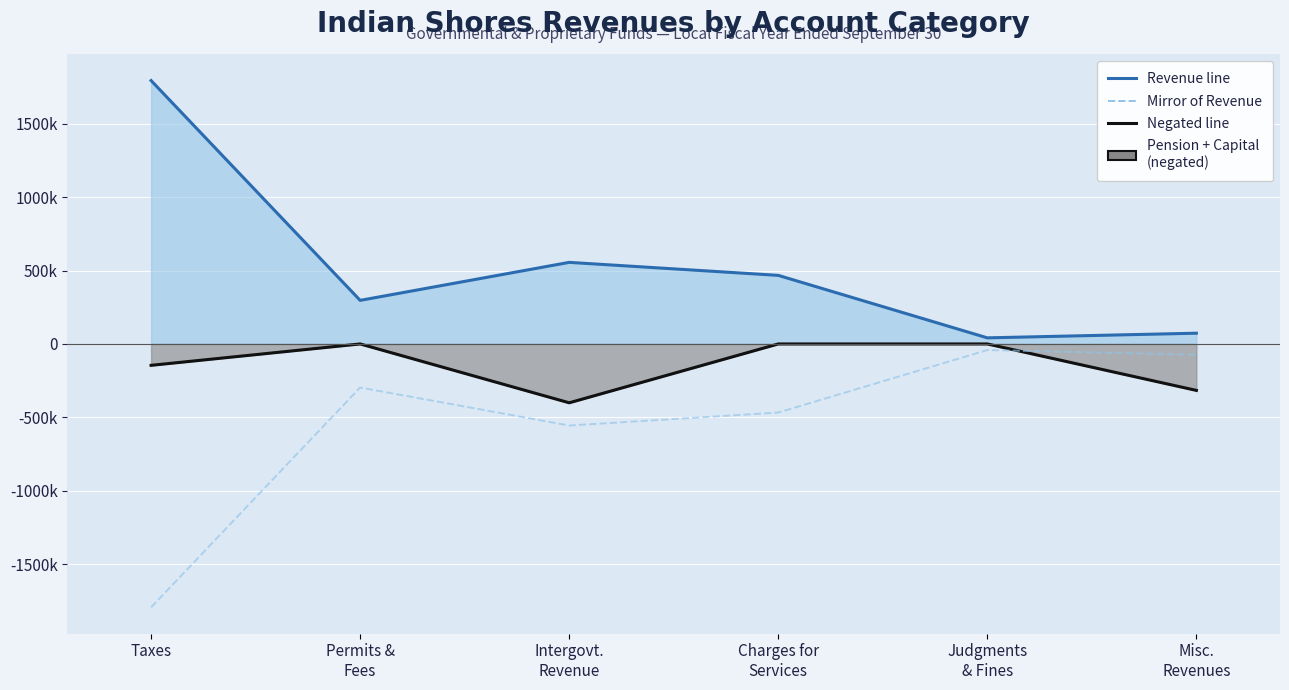

Where do Mirror of General+Special+Capital and Pension + Capital negated (line) first cross each other?

Judgments
& Fines and Misc.
Revenues